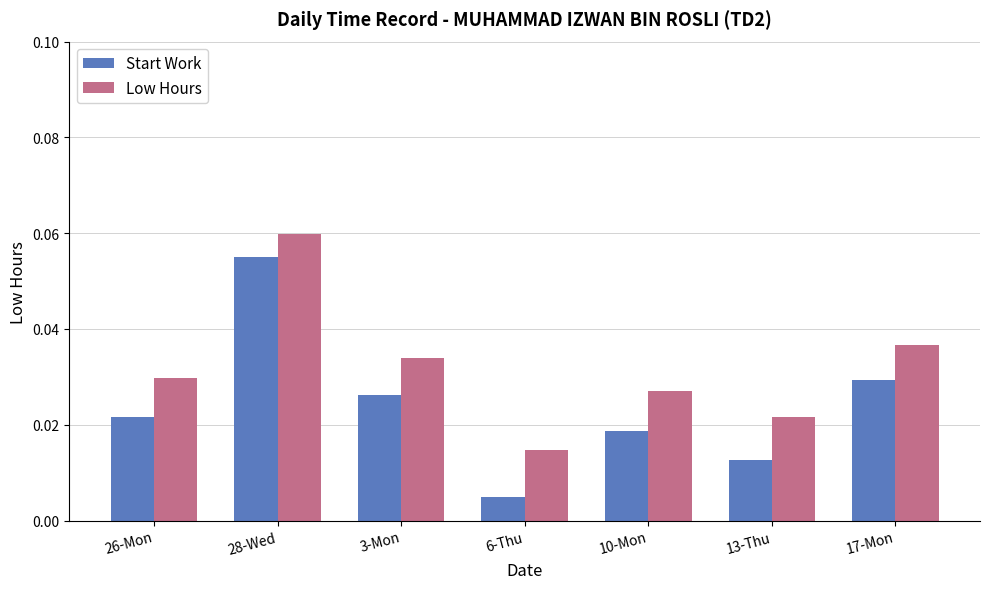

Is the value of Low Hours at 10-Mon greater than the value of Start Work at 26-Mon?

Yes